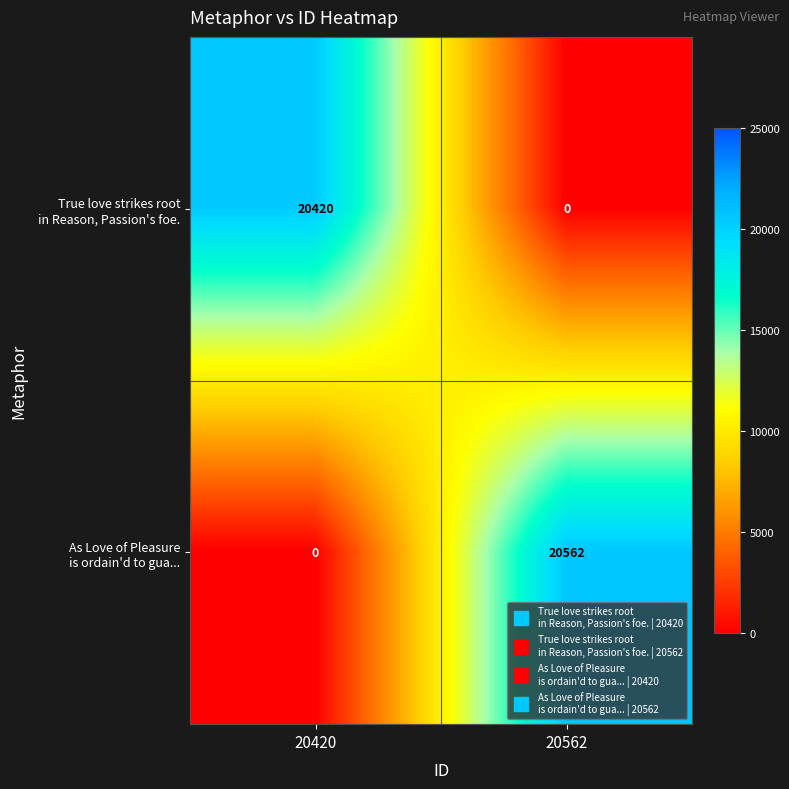

Which label corresponds to the largest value in the chart?

20562